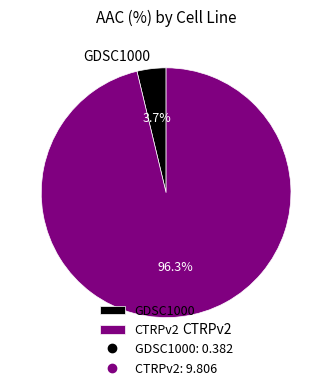

Does any single category account for the majority?

Yes